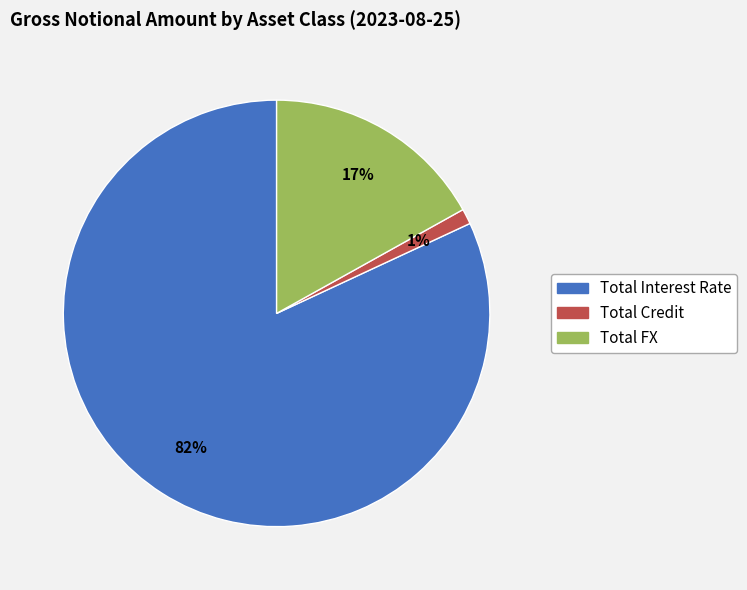

Between Total Credit and Total FX, which is larger?

Total FX